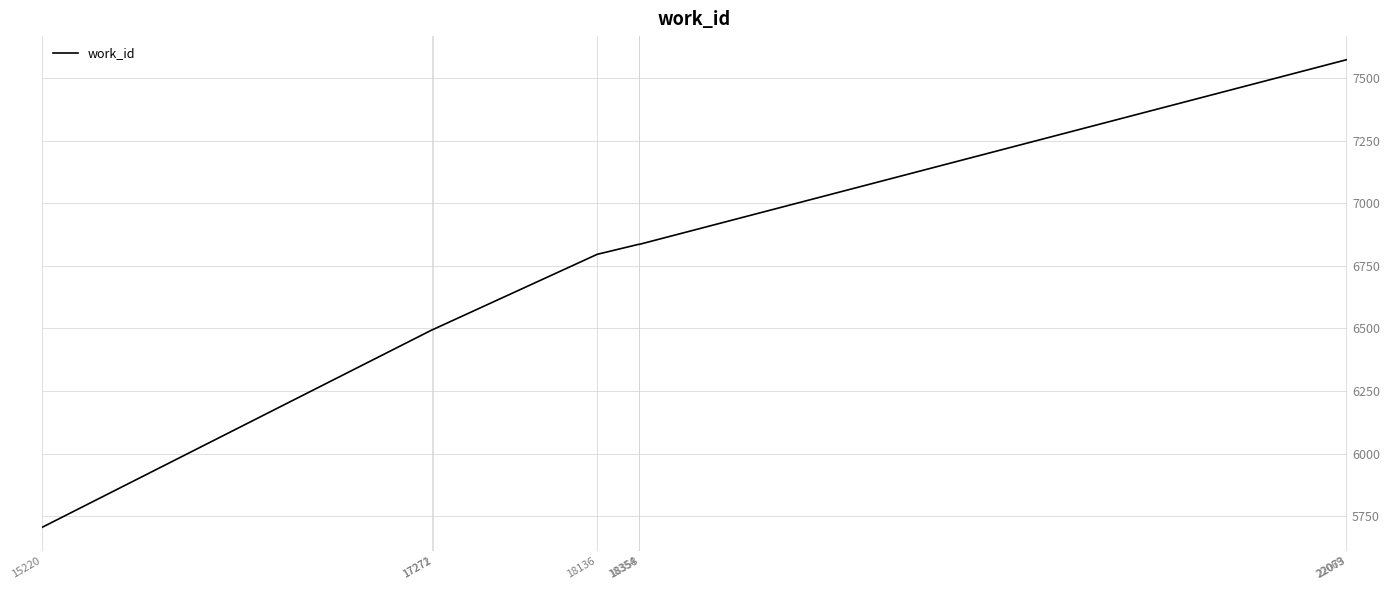

Count the number of data series in this chart.

1